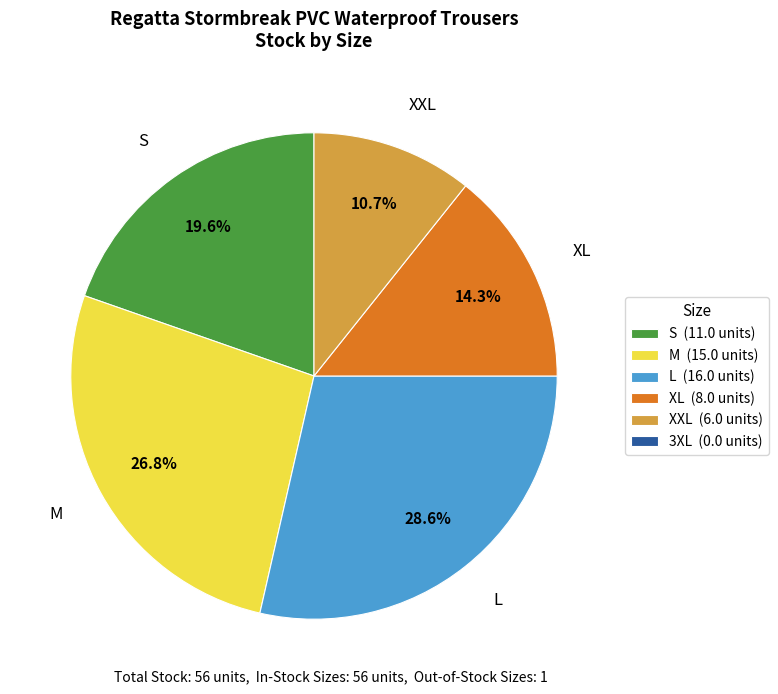

To the nearest percent, what is the combined percentage of XXL and L?

39%